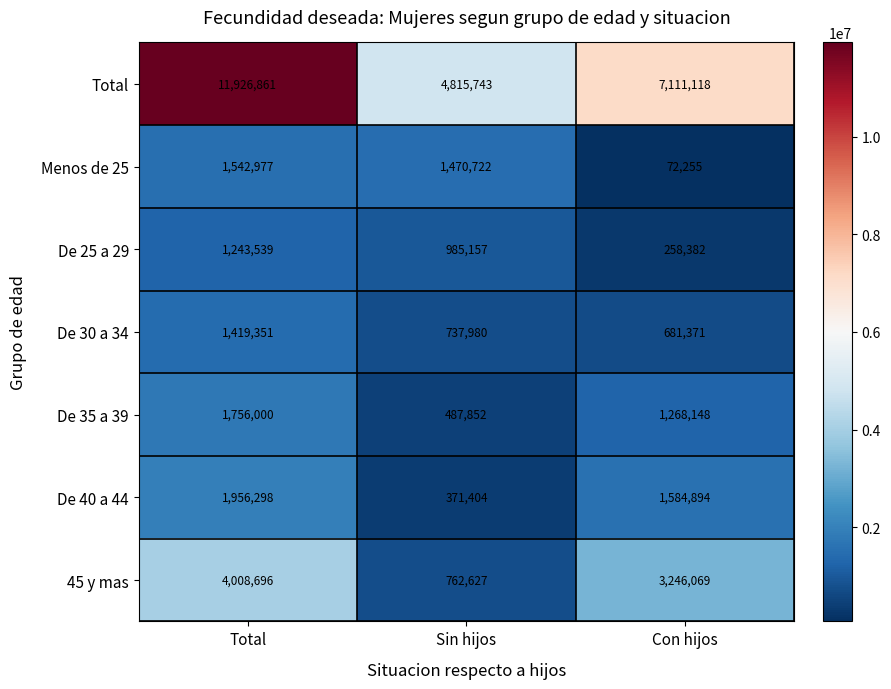

Reading left to right, transcribe all the data shown in this chart.

Total: 11926861	4815743	7111118
Menos de 25: 1542977	1470722	72255
De 25 a 29: 1243539	985157	258382
De 30 a 34: 1419351	737980	681371
De 35 a 39: 1756000	487852	1268148
De 40 a 44: 1956298	371404	1584894
45 y mas: 4008696	762627	3246069